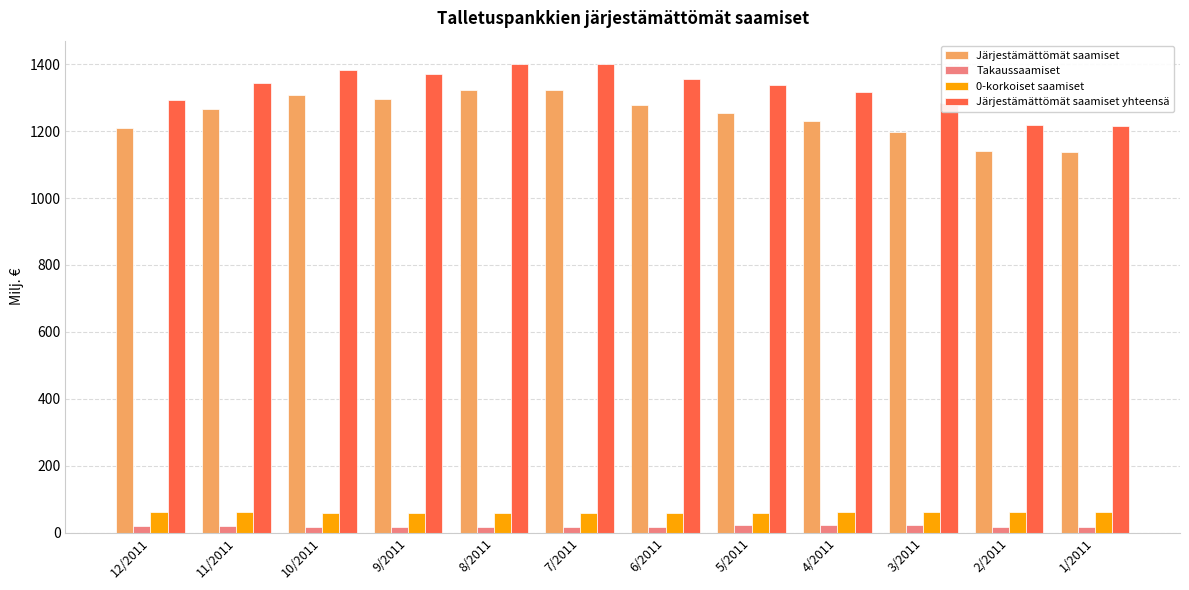

Which series has the largest total across all categories?

Järjestämättömät saamiset yhteensä